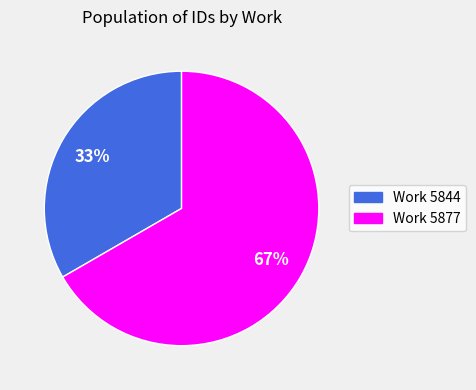

Between Work 5844 and Work 5877, which is larger?

Work 5877